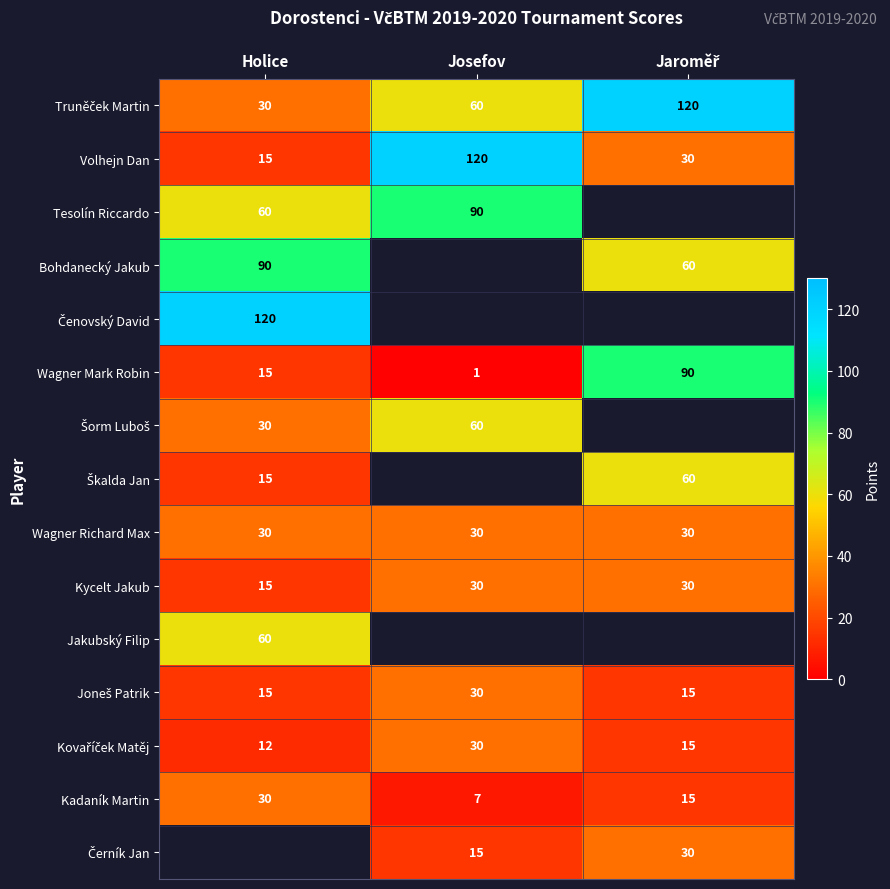

Rank the categories by Kadaník Martin value from lowest to highest.

Josefov, Jaroměř, Holice